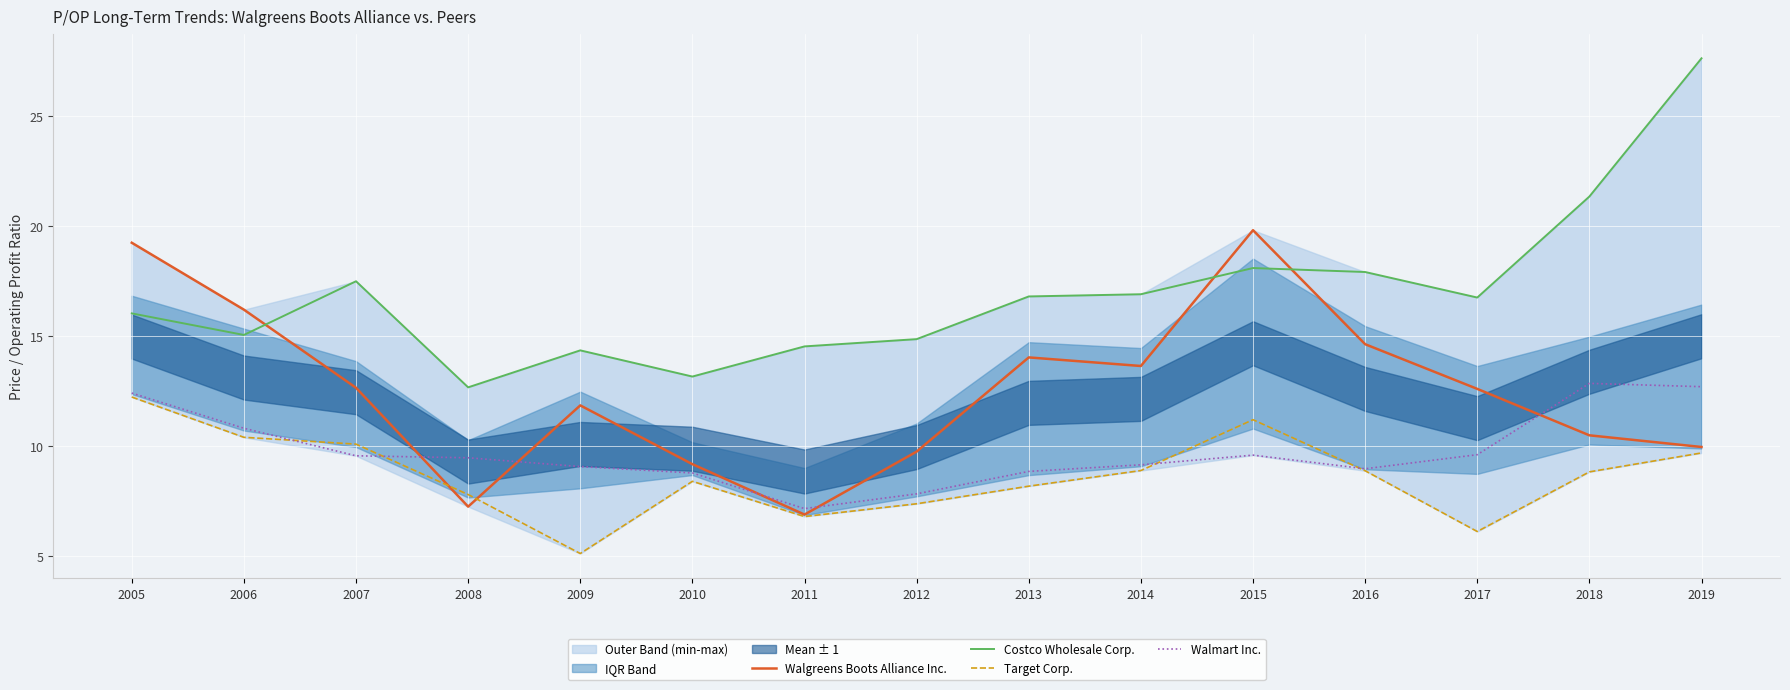

What is the value of the Costco Wholesale Corp. point at the 8th from the left?

14.9